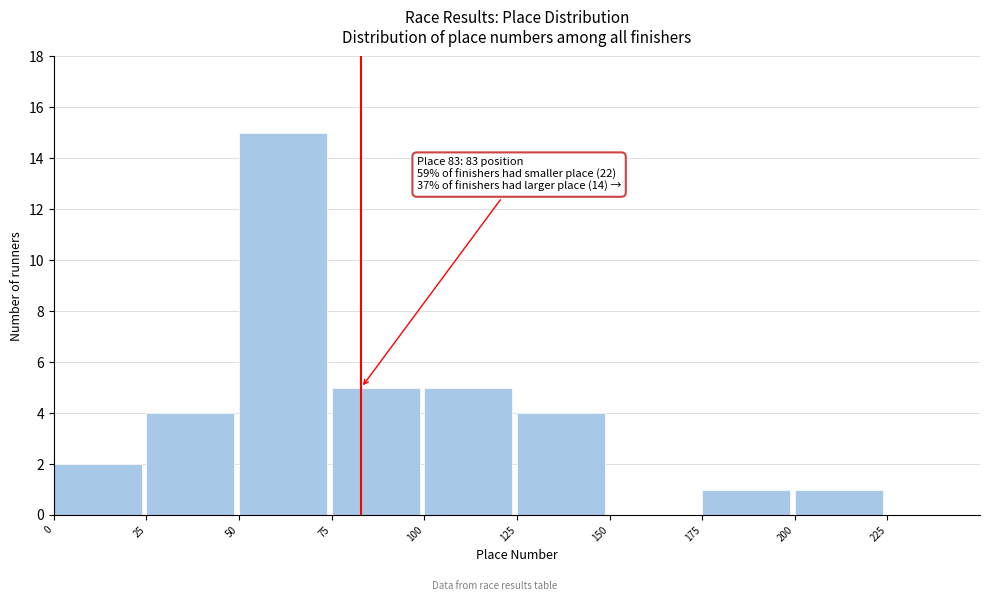

Over which range of the x-axis is the bar tallest?

50 to 75